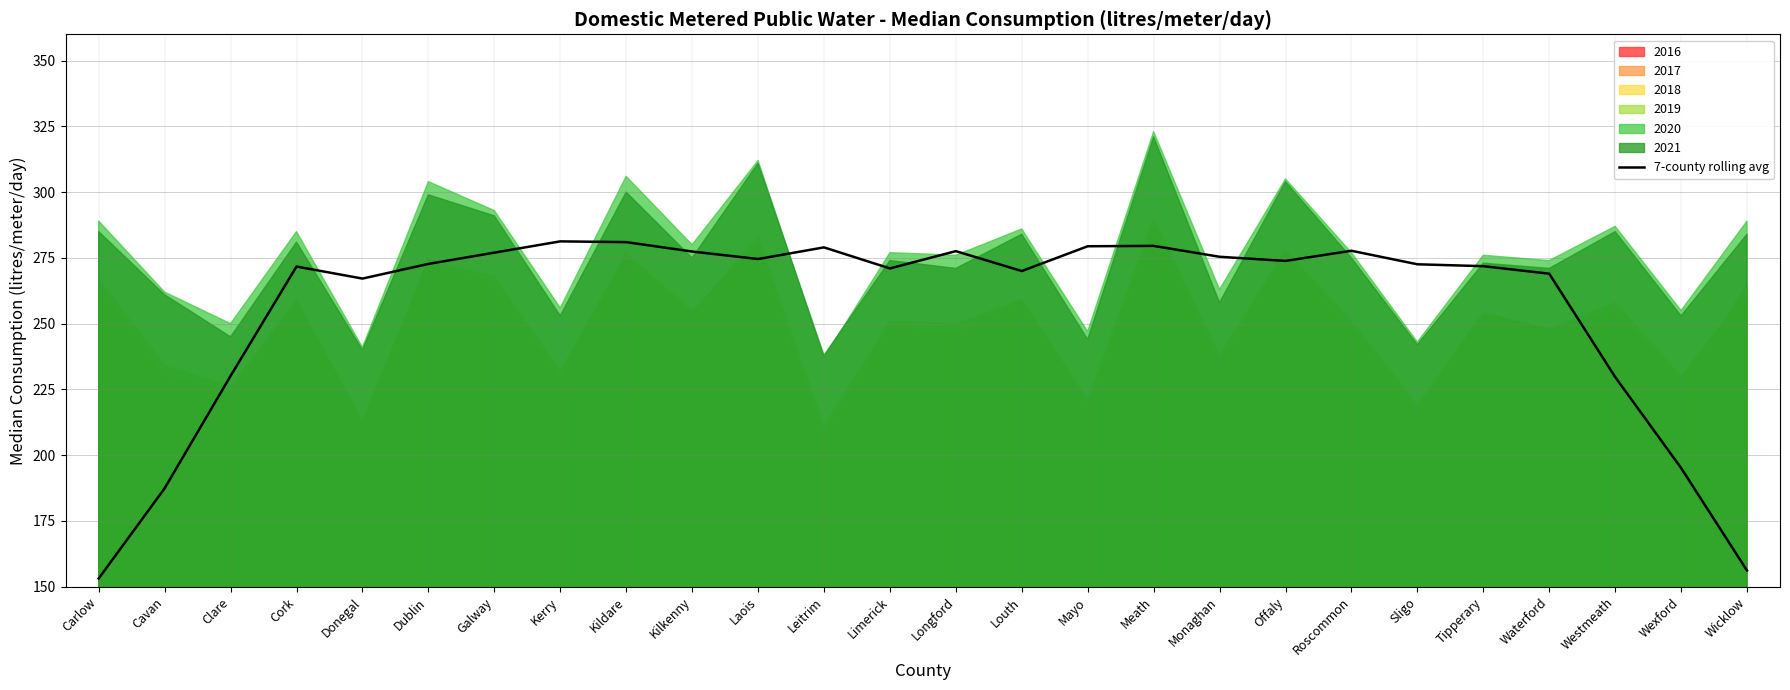

How many data points are less than 272?

12